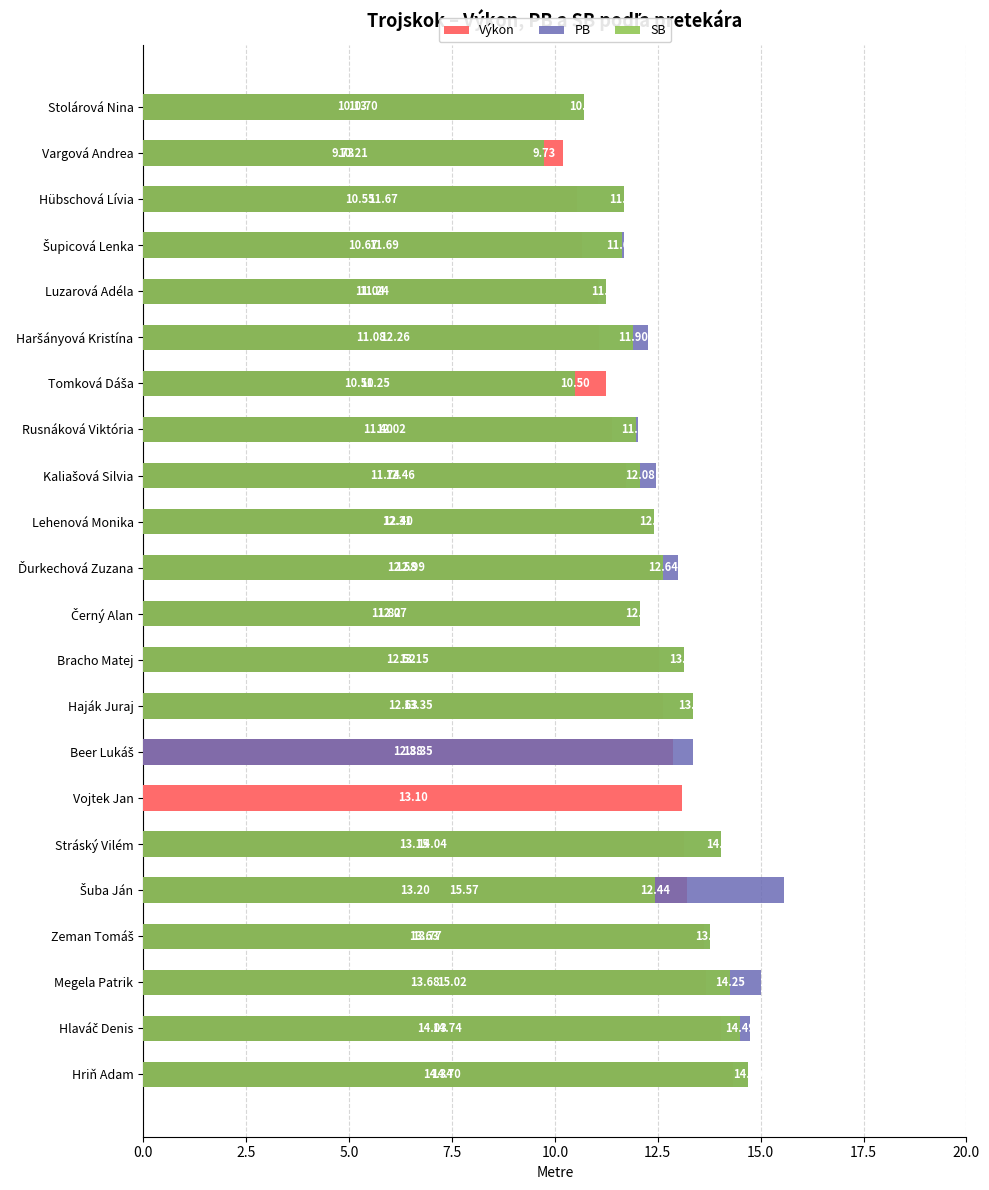

What is the total value across all series at Šupicová Lenka?

34.0